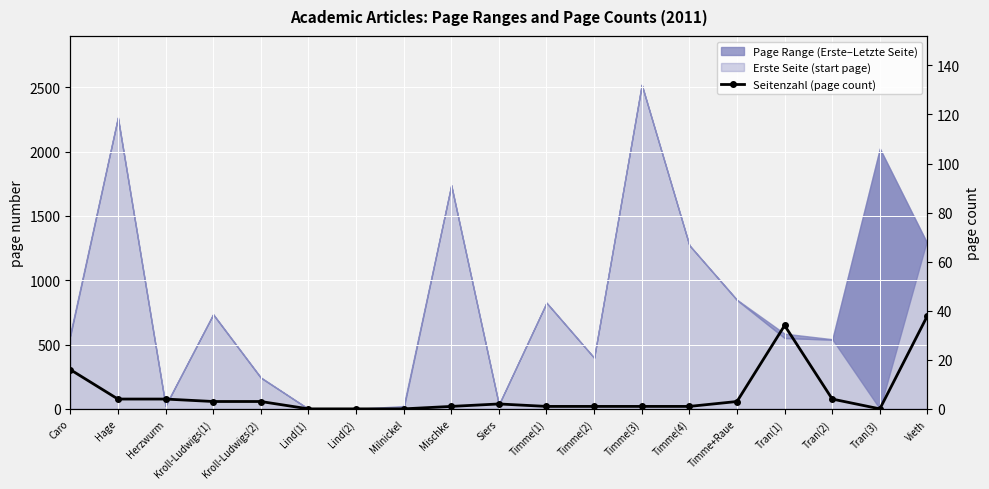

How many lines are shown in the chart?

1